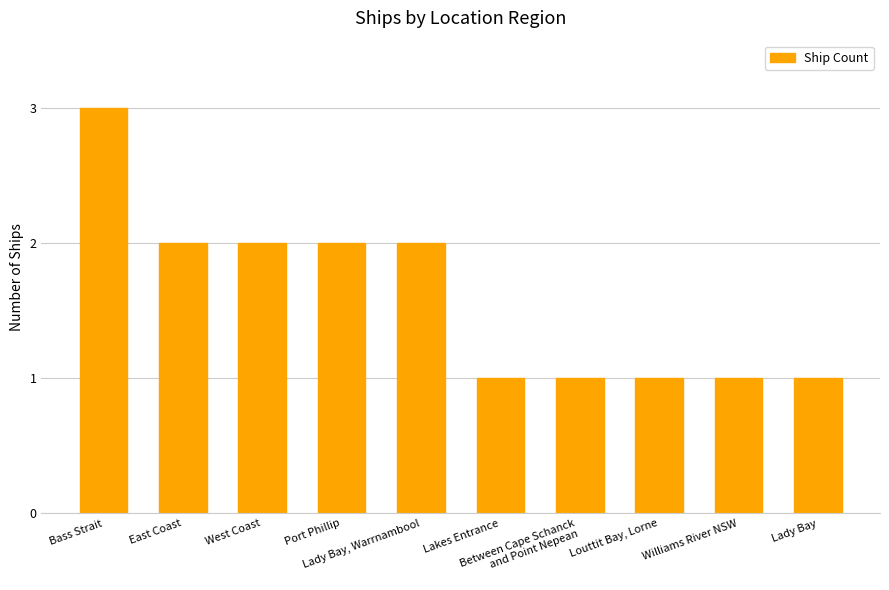

What is the sum of all values?

16